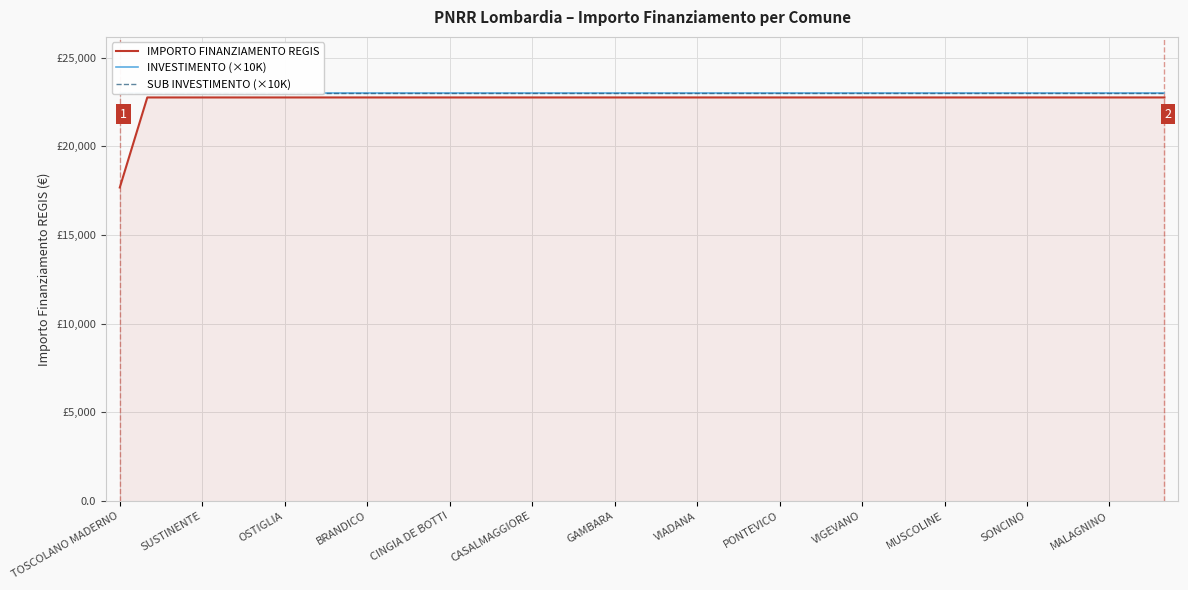

Between 31 and 38, which series saw the biggest shift?

IMPORTO FINANZIAMENTO REGIS